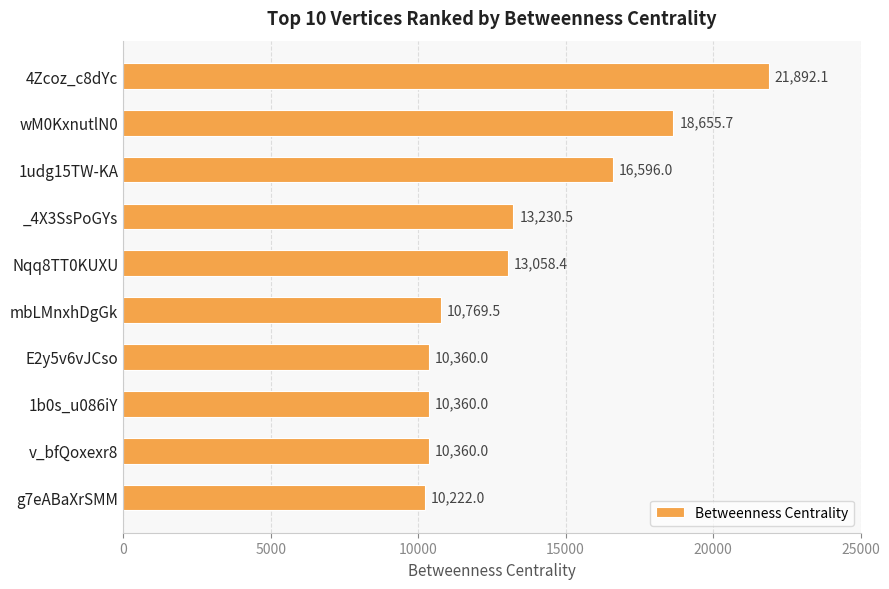

What is the label of the 1st bar from the bottom?

g7eABaXrSMM